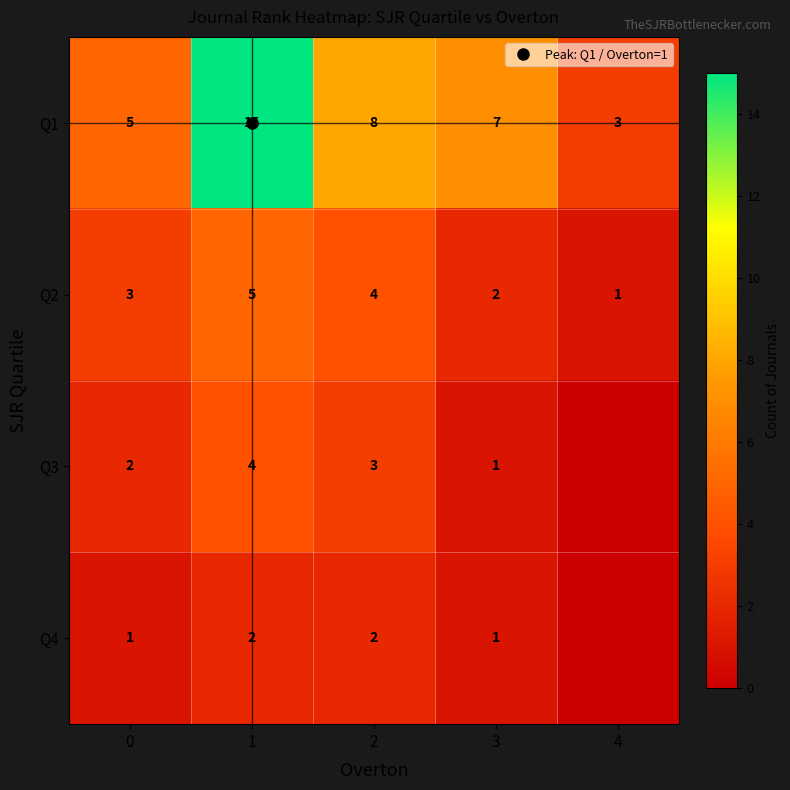

At how many categories does at least one series exceed 12?

1